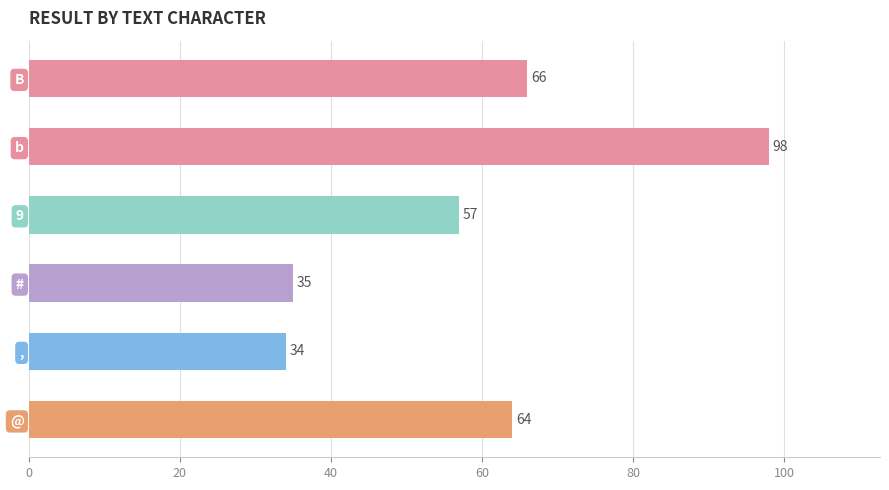

The chart shows a value of 85 at @. True or false?

False